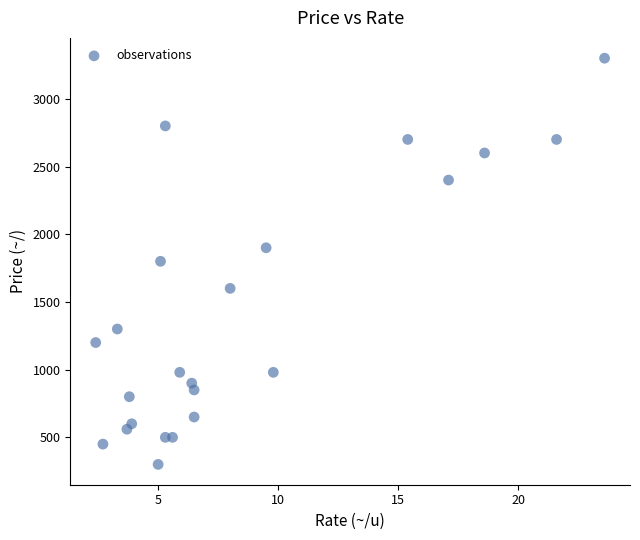

What is the range of Y values (max minus min)?

3000